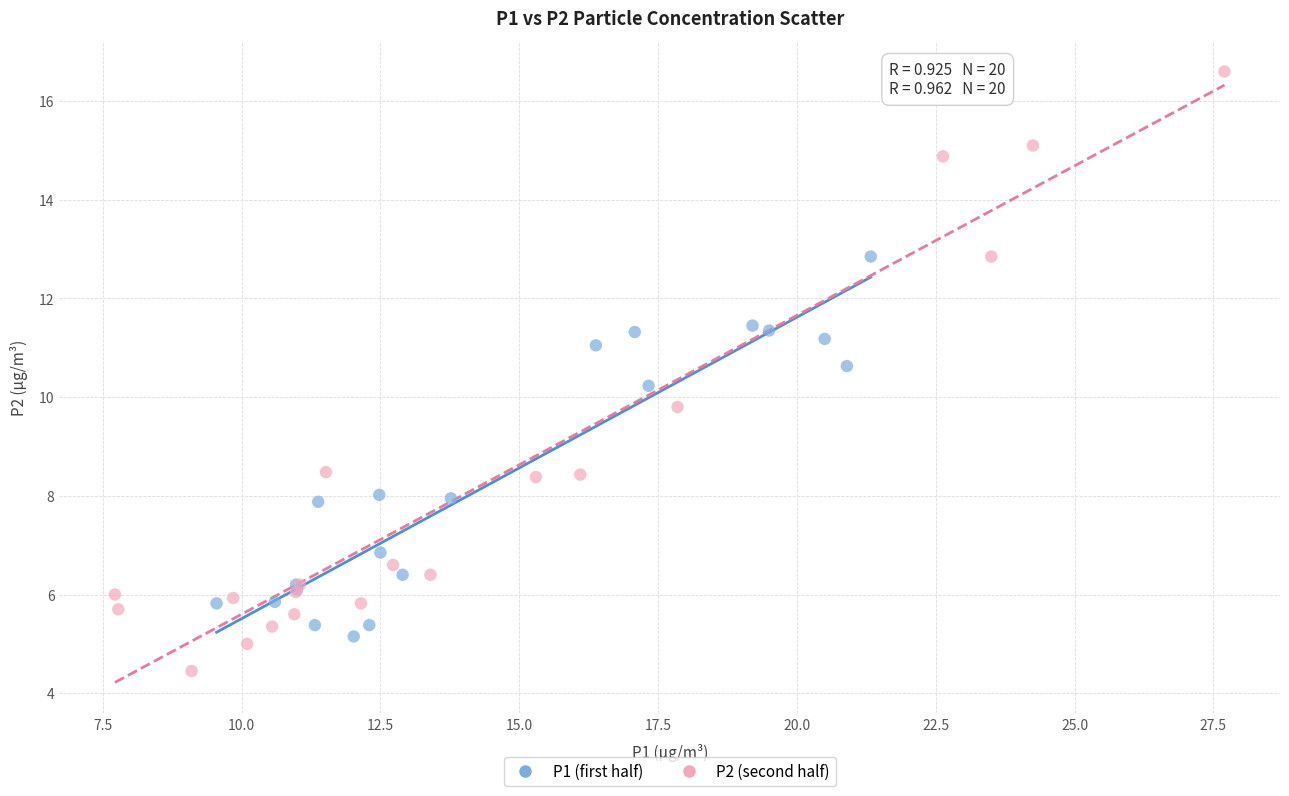

Which series contains the lowest Y value?

P2 (second half)